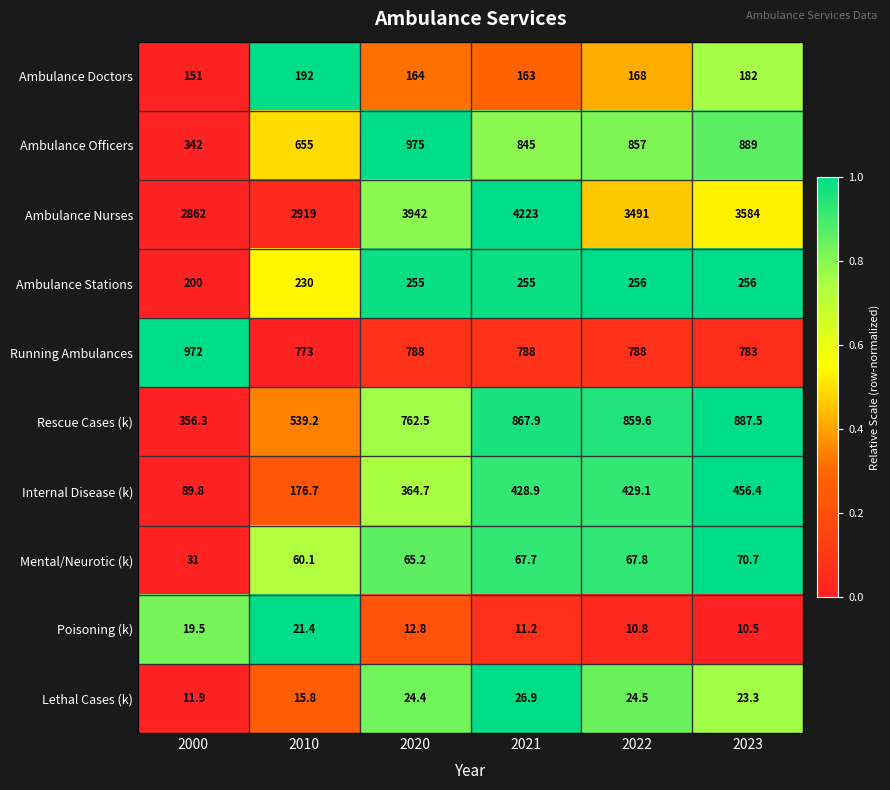

Between 2000 and 2023, which series saw the biggest shift?

Ambulance Nurses